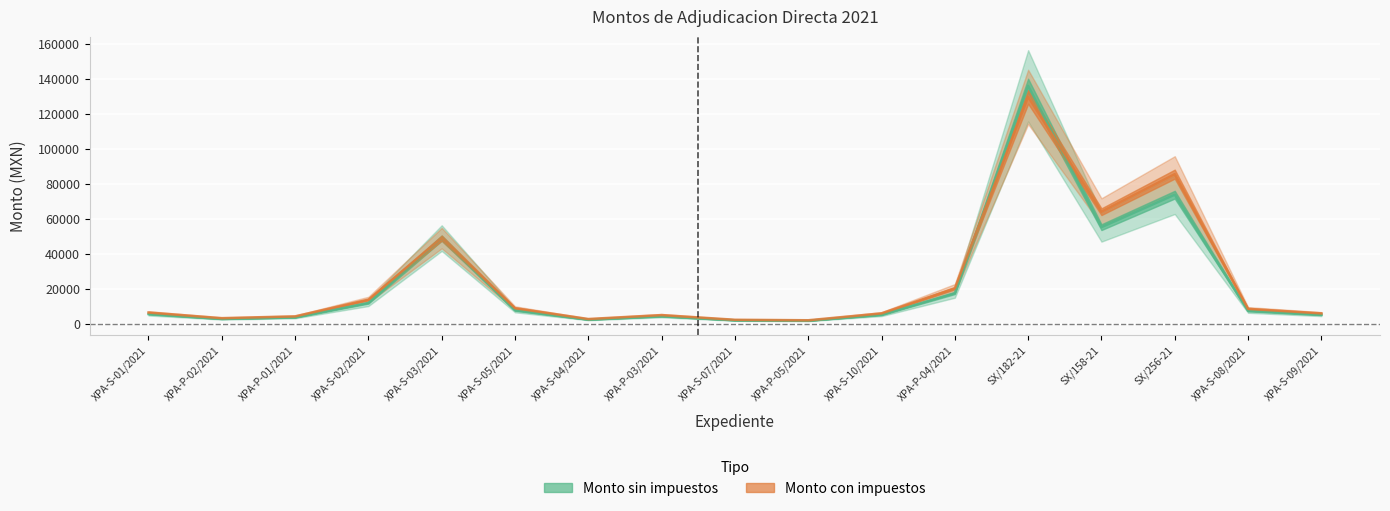

At which category does Monto sin impuestos reach its first local peak?

XPA-S-03/2021